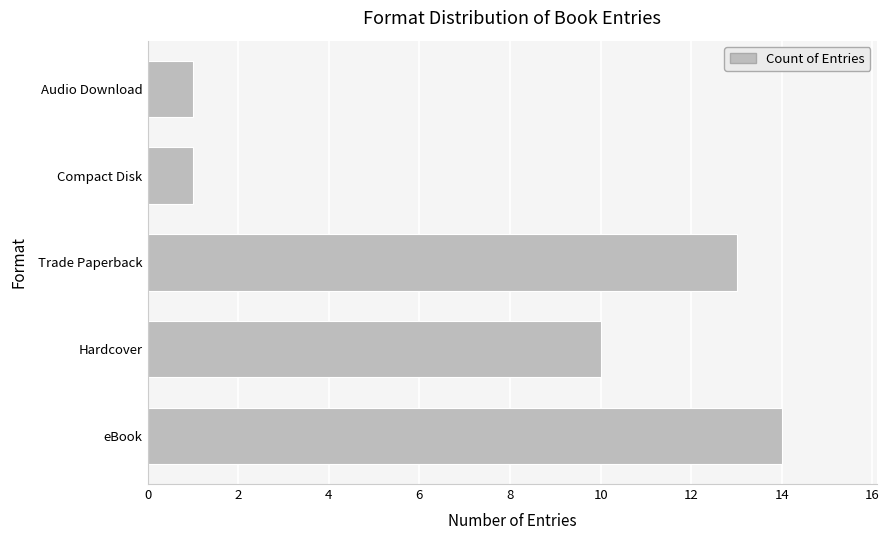

At which label is the value closest to 7?

Hardcover